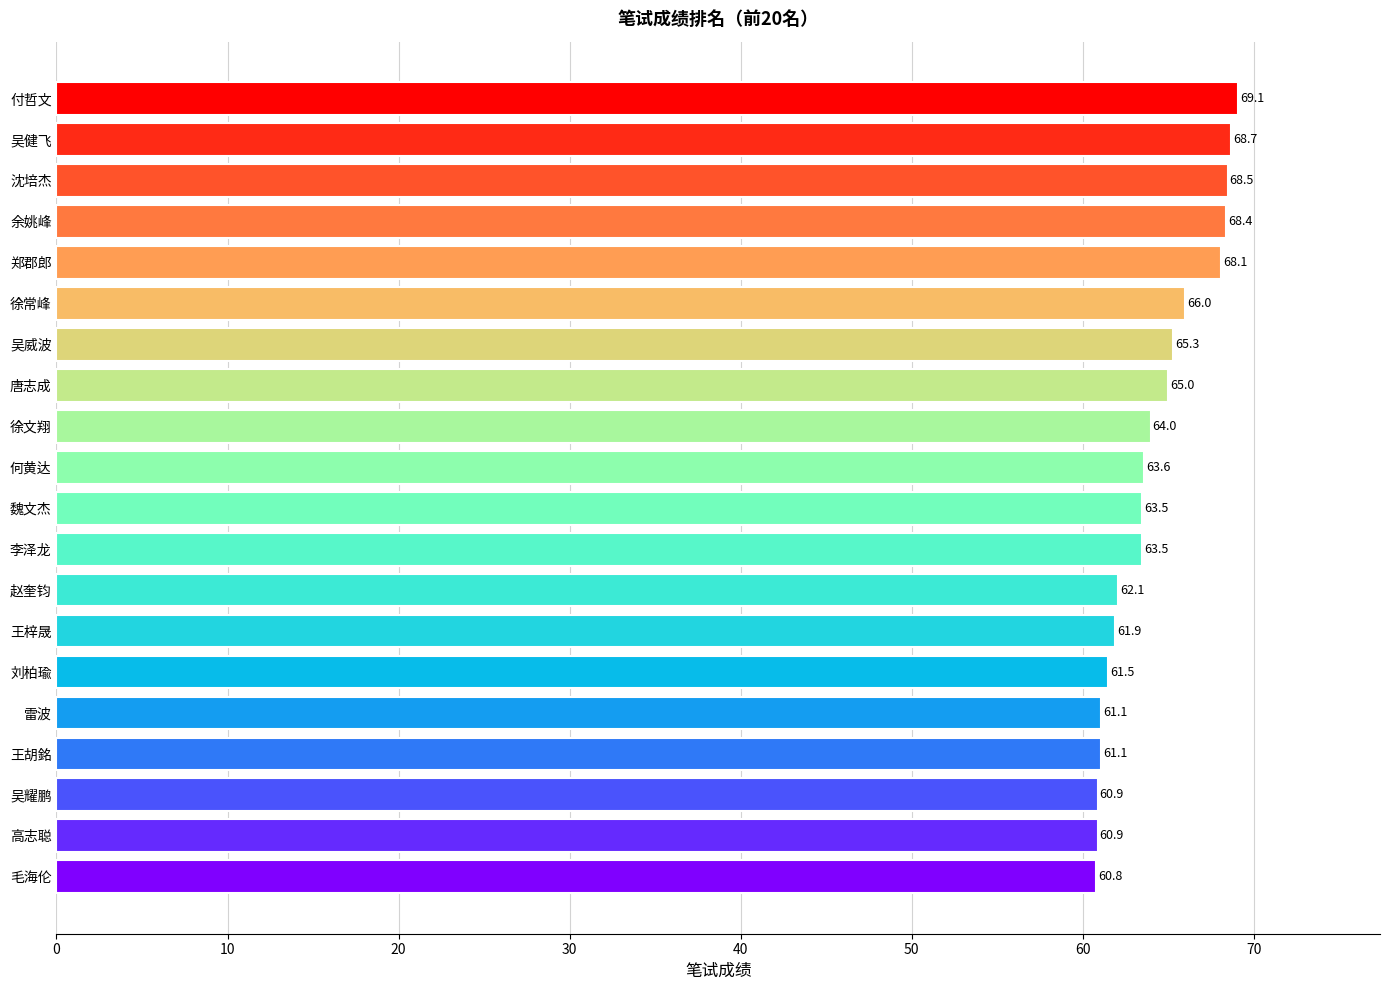

How many data points does each series have?

20